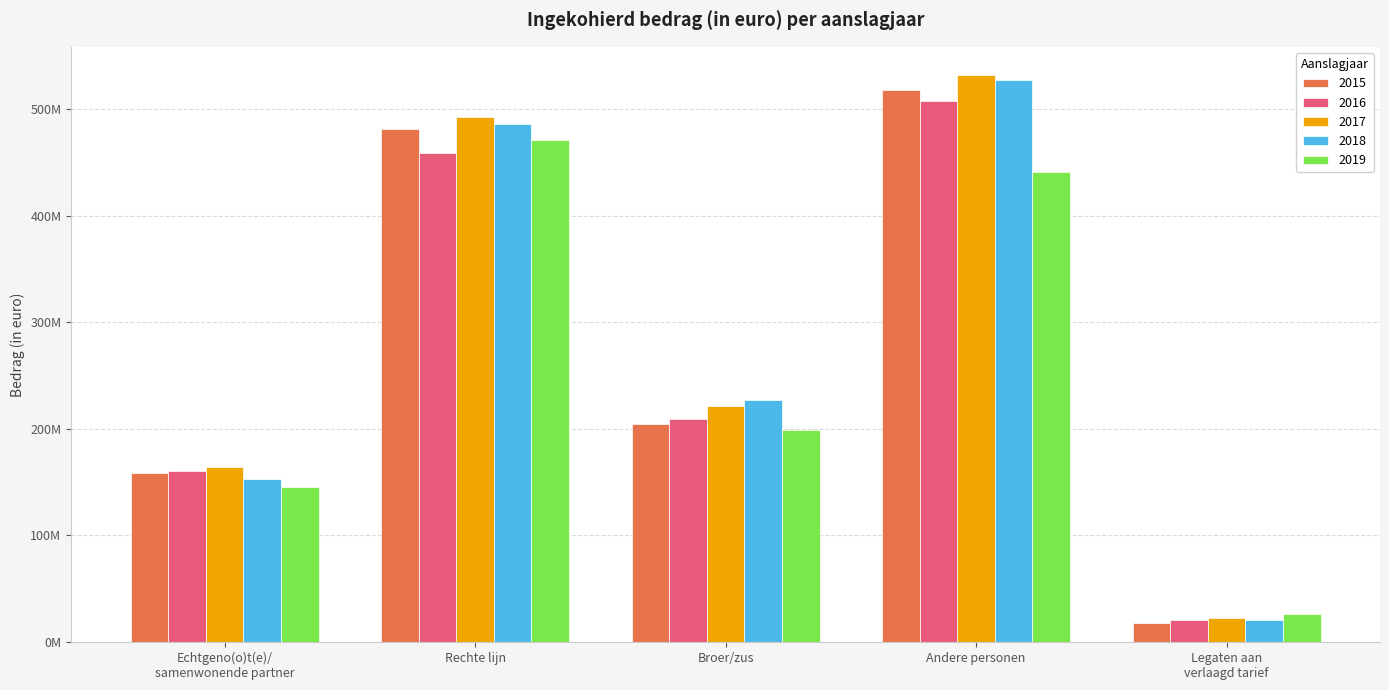

True or false: 2018 has a value of 249261512.0 at Rechte lijn.

False